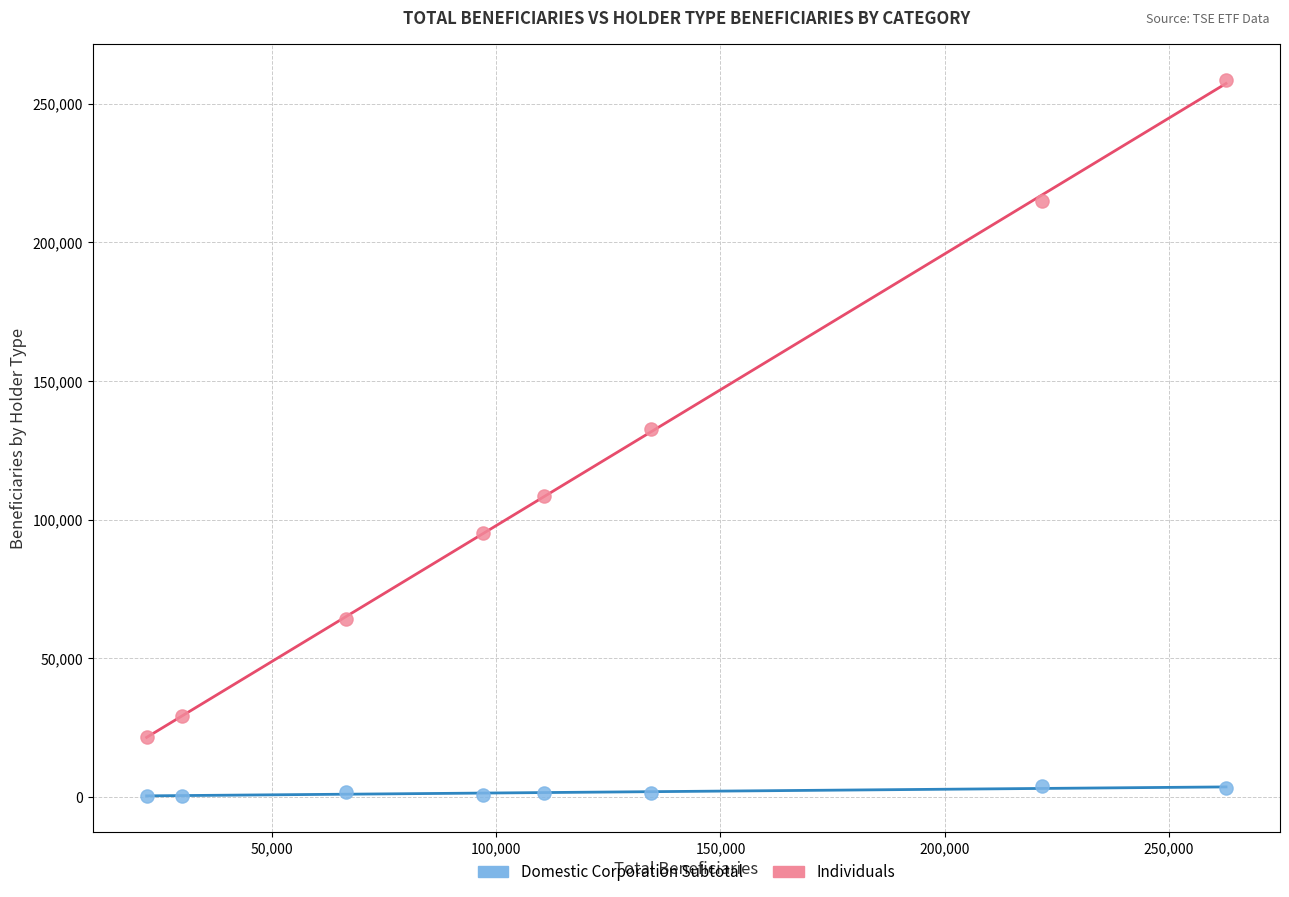

Which series reaches the maximum Y coordinate?

Individuals